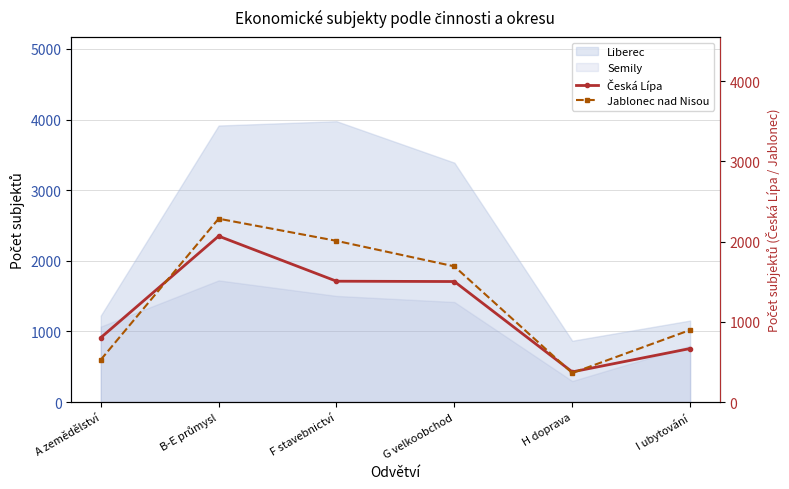

Reading right to left, transcribe all the data shown in this chart.

Česká Lípa: 667	376	1502	1506	2068	802
Jablonec nad Nisou: 898	362	1691	2009	2285	527